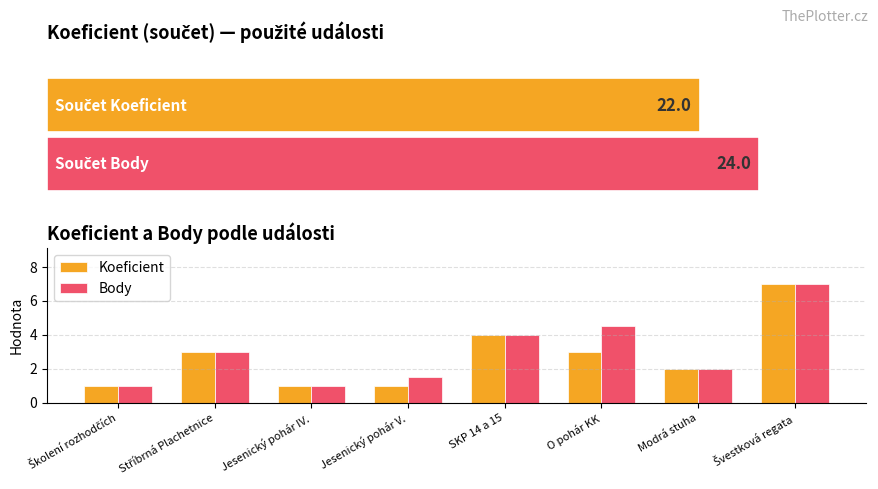

What is the maximum value for Koeficient?

7.0